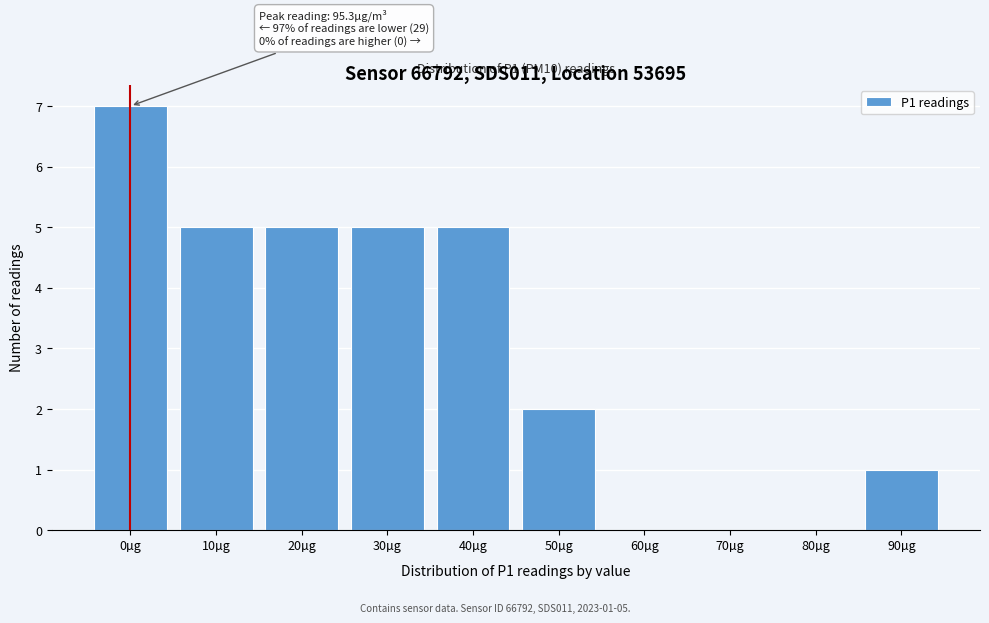

Reading left to right, transcribe all the data shown in this chart.

0µg=7	10µg=5	20µg=5	30µg=5	40µg=5	50µg=2	60µg=0	70µg=0	80µg=0	90µg=1